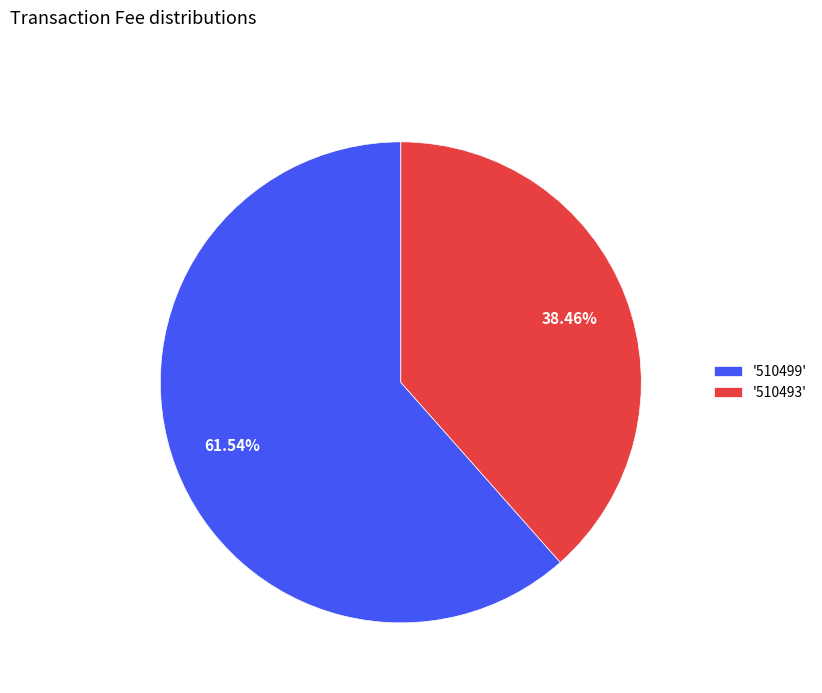

Between '510493' and '510499', which is larger?

'510499'